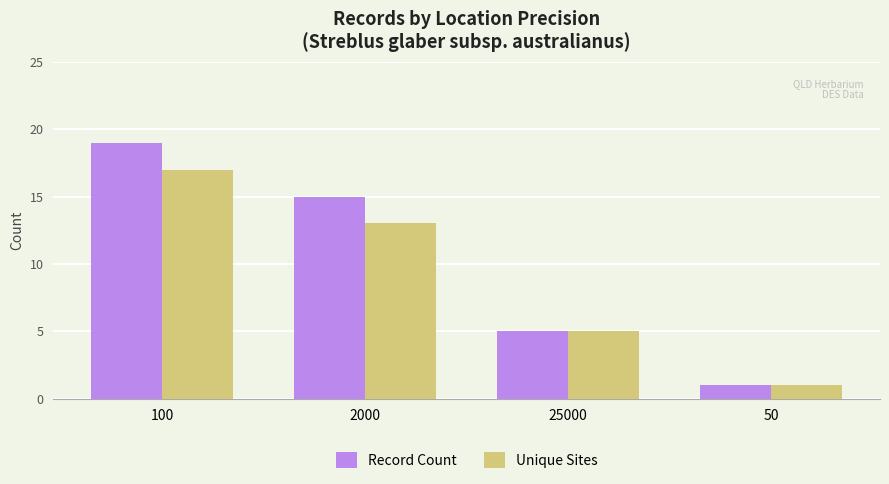

What position from the right is 100?

4